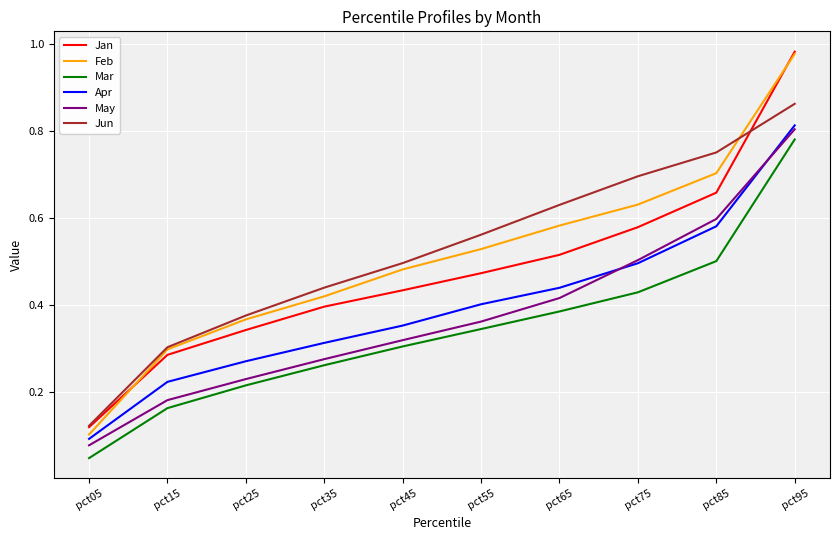

Is it true that Jan equals 0.4 at pct45?

True